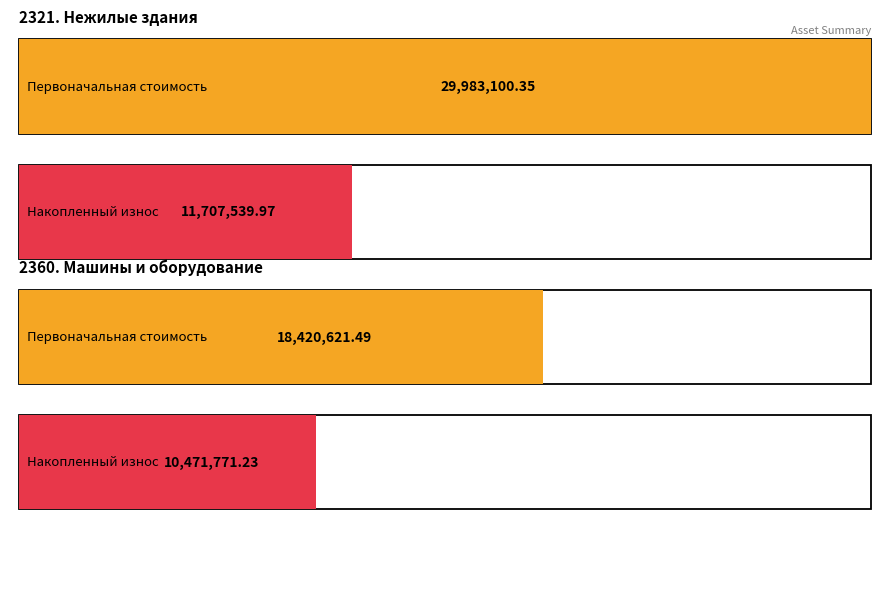

How many groups of bars are there?

2